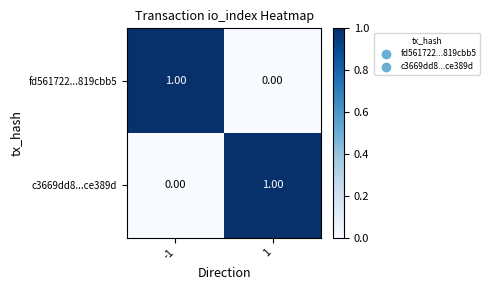

At 1, list the series in order from smallest to largest.

fd561722...819cbb5, c3669dd8...ce389d